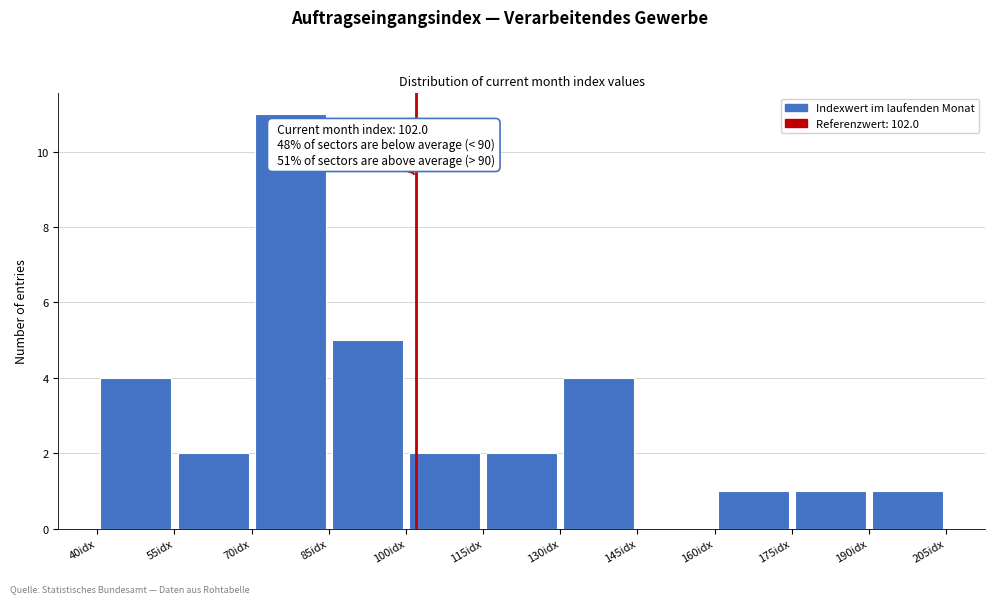

Over which range of the x-axis is the bar tallest?

70 to 85